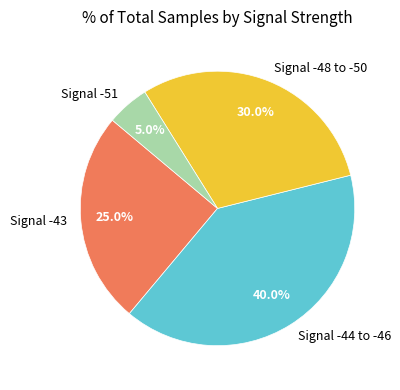

To the nearest percent, what is the average slice percentage?

25%